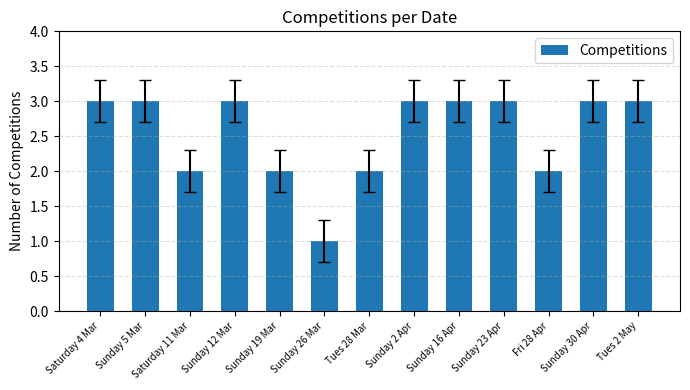

What is the sum of all values?

33